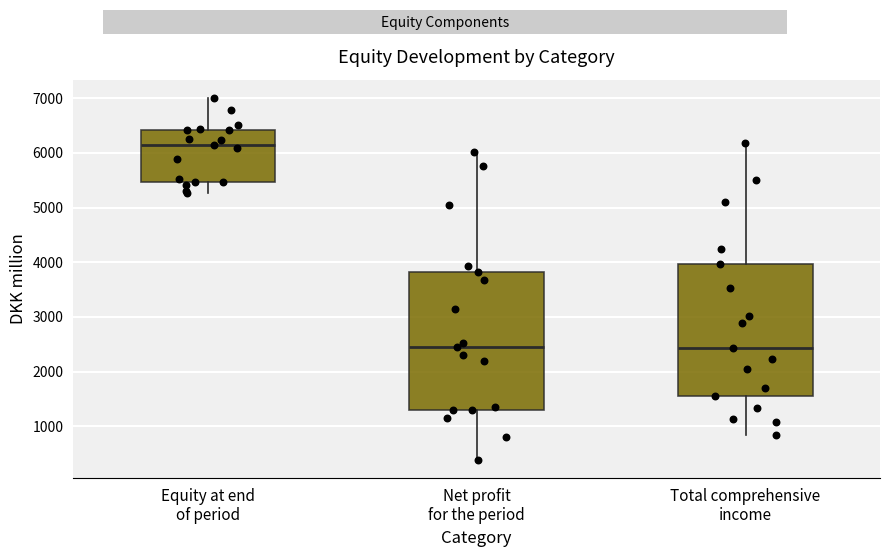

Where does the lower whisker of the box for Total comprehensive income end on the y-axis? The values are not printed on the chart, so give them approximately, as read against the axis.

800